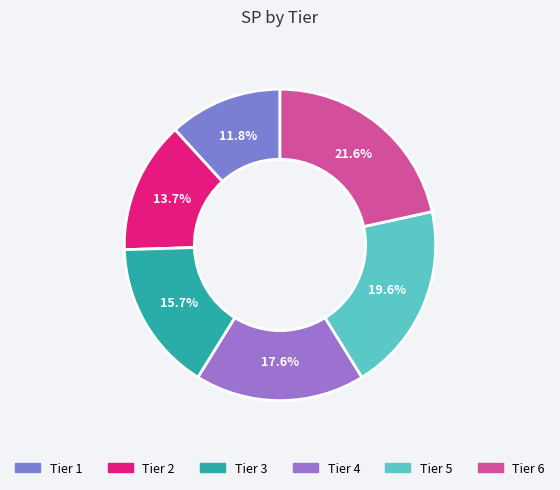

Which slice is the largest?

Tier 6